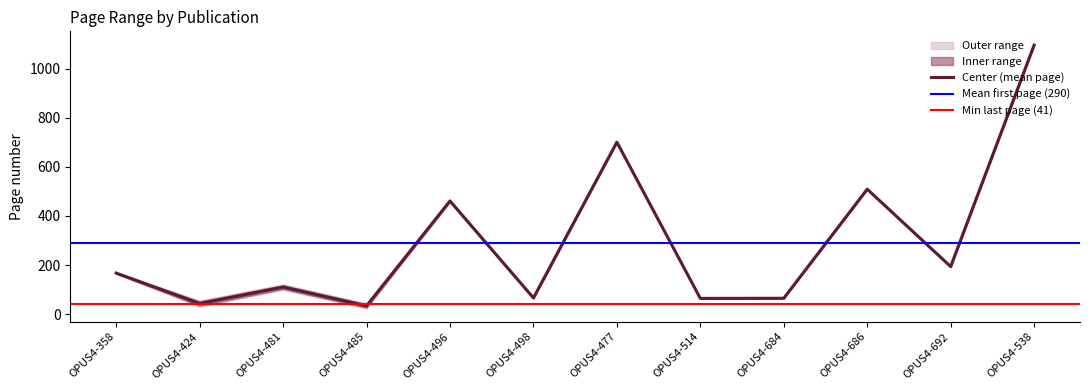

Where is the data nearest to the value 564?

OPUS4-686